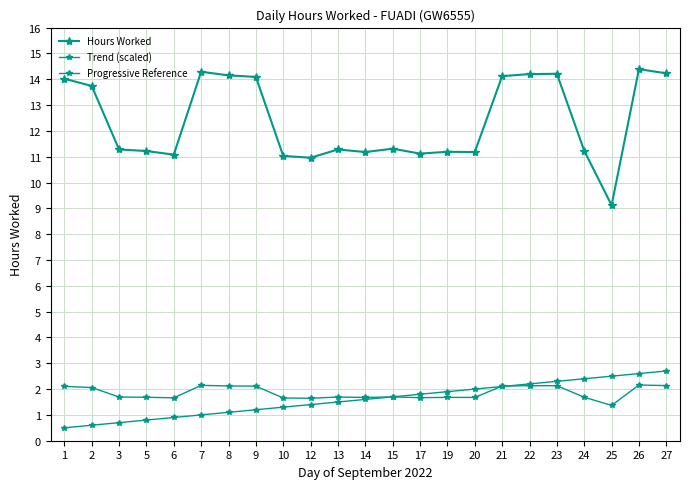

Reading left to right, list all the values displayed in this chart.

Hours Worked: 14.0	13.7	11.3	11.2	11.1	14.3	14.2	14.1	11.0	11.0	11.3	11.2	11.3	11.1	11.2	11.2	14.1	14.2	14.2	11.2	9.1	14.4	14.2
Trend (scaled): 2.1	2.1	1.7	1.7	1.7	2.1	2.1	2.1	1.7	1.6	1.7	1.7	1.7	1.7	1.7	1.7	2.1	2.1	2.1	1.7	1.4	2.2	2.1
Progressive Reference: 0.5	0.6	0.7	0.8	0.9	1.0	1.1	1.2	1.3	1.4	1.5	1.6	1.7	1.8	1.9	2.0	2.1	2.2	2.3	2.4	2.5	2.6	2.7